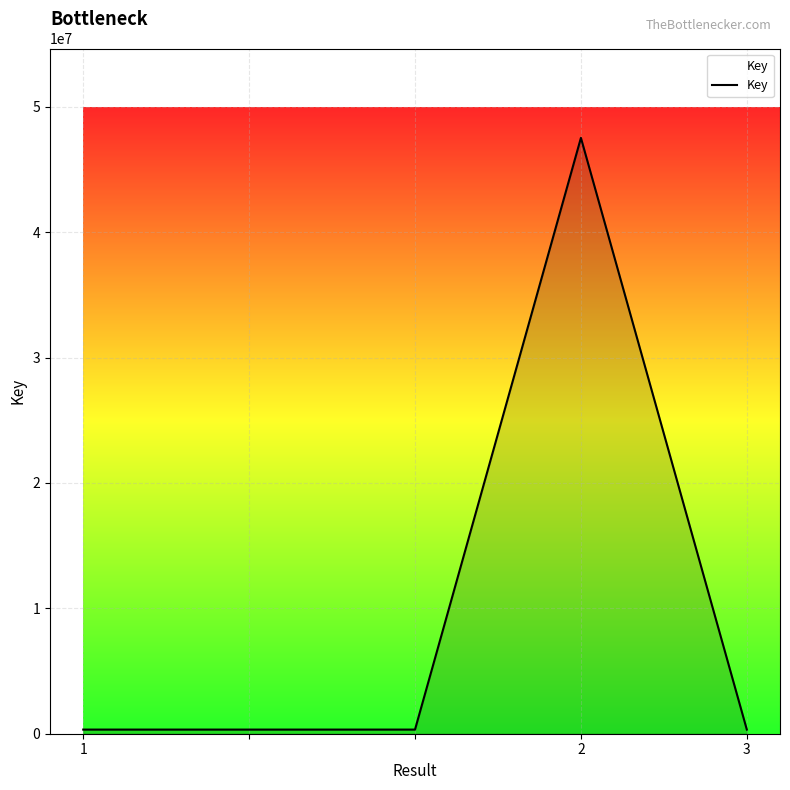

What is the greatest value displayed?

47516034